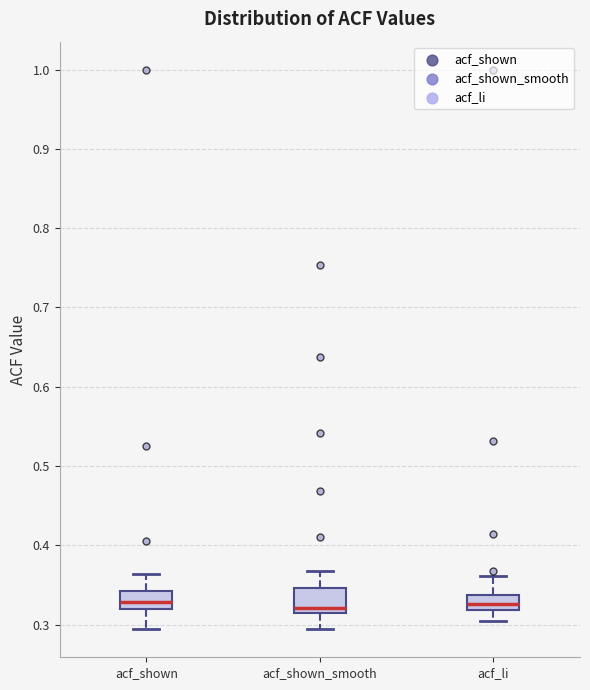

Where does the upper whisker of the box for acf_shown_smooth end on the y-axis? The values are not printed on the chart, so give them approximately, as read against the axis.

0.37